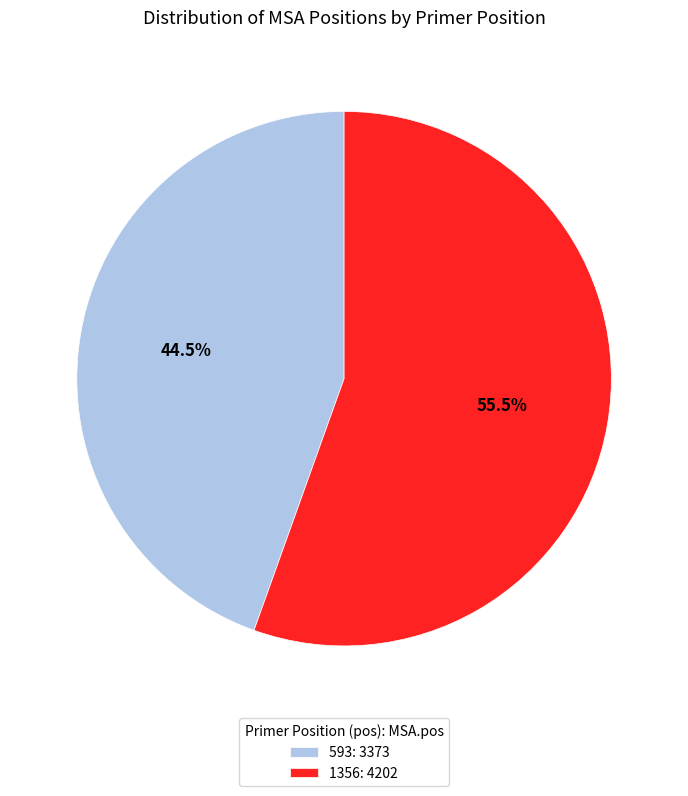

Which category accounts for the majority?

1356